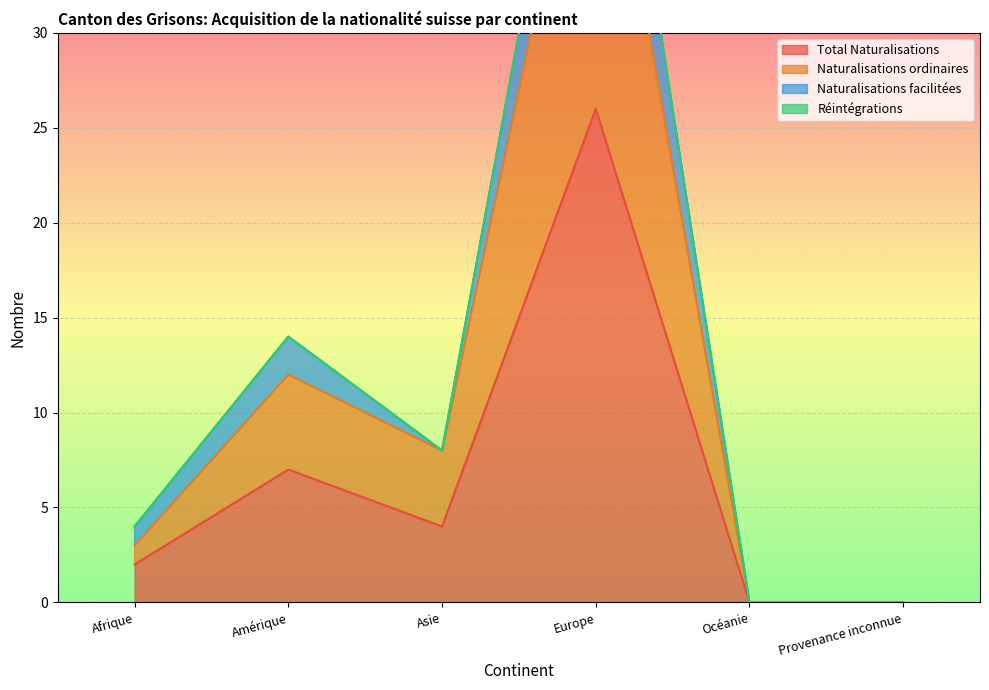

What is the value of the Total Naturalisations point at the 2nd from the left?

7